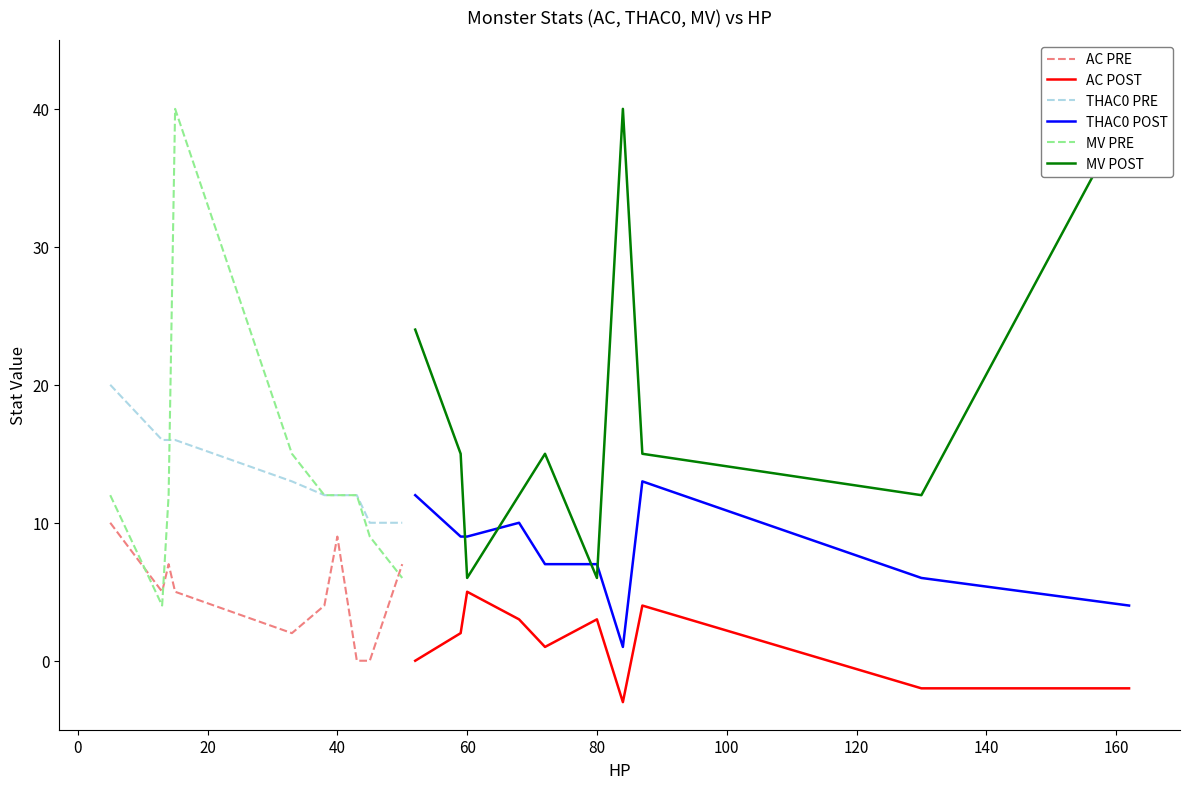

True or false: THAC0 PRE and AC POST cross at least once.

False